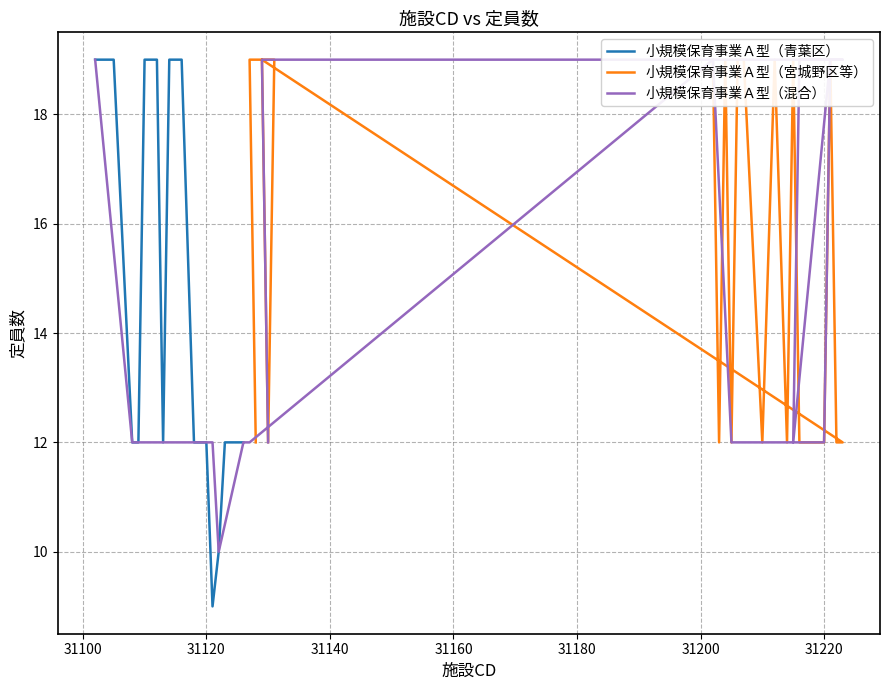

What is the highest value of the 小規模保育事業Ａ型（青葉区） series?

19